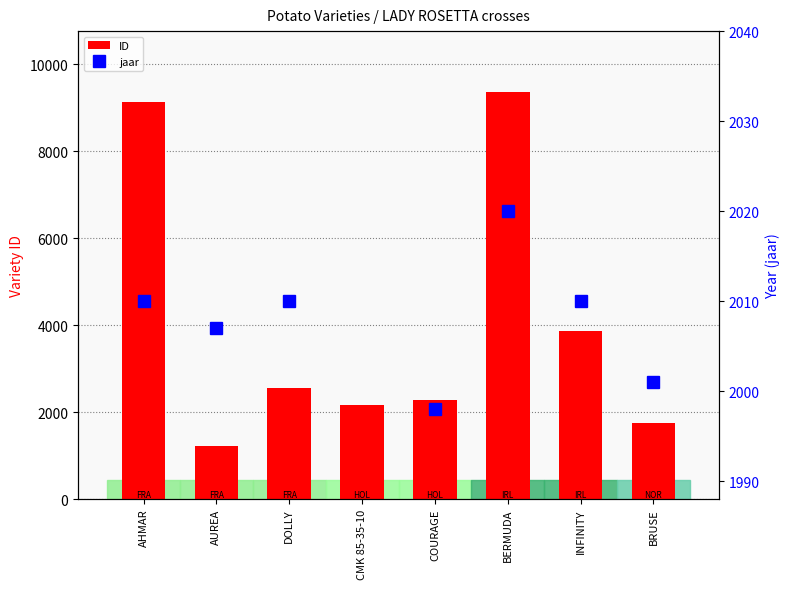

Rank the categories by ID value from lowest to highest.

AUREA, BRUSE, CMK 85-35-10, COURAGE, DOLLY, INFINITY, AHMAR, BERMUDA